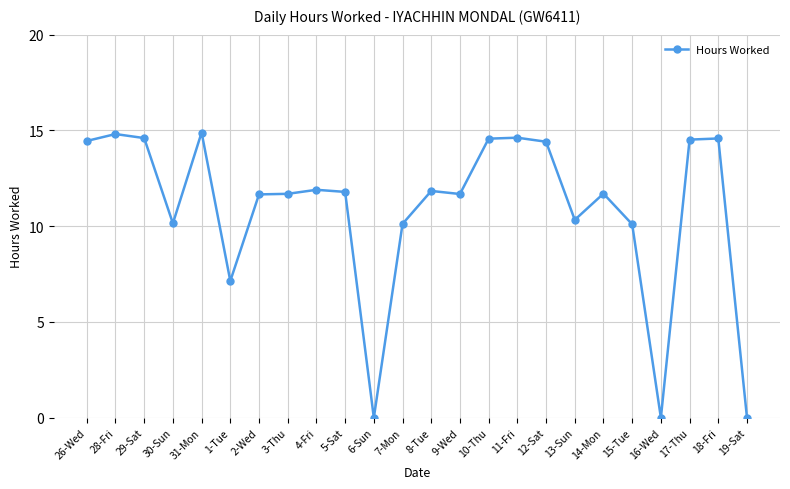

Between 15-Tue and 12-Sat, which is larger?

12-Sat